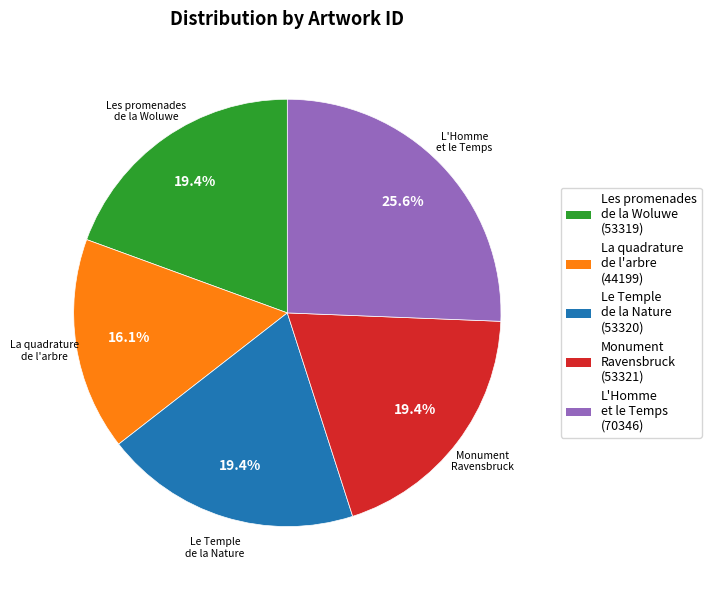

How much of the chart is everything except Le Temple de la Nature?

80.6%